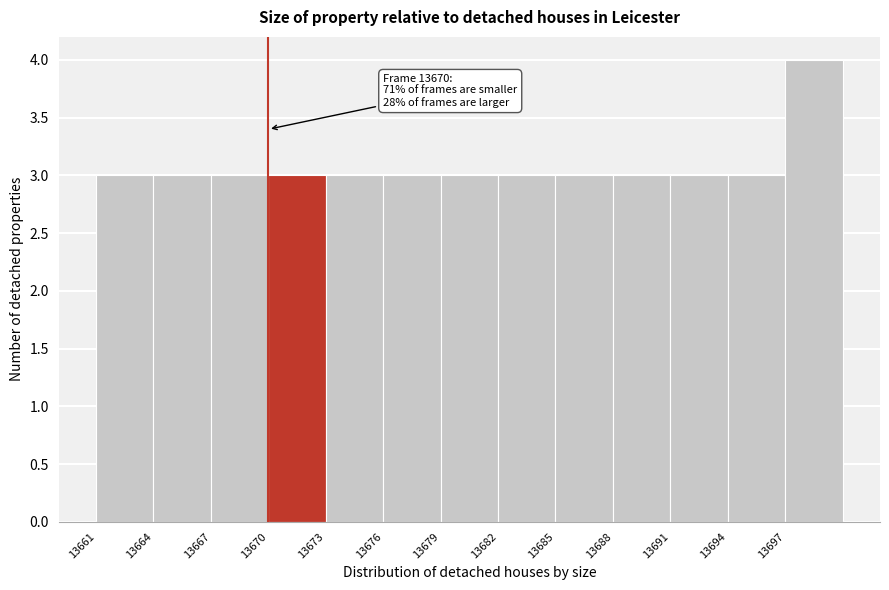

Over which range of the x-axis is the bar tallest?

13697 to 13700